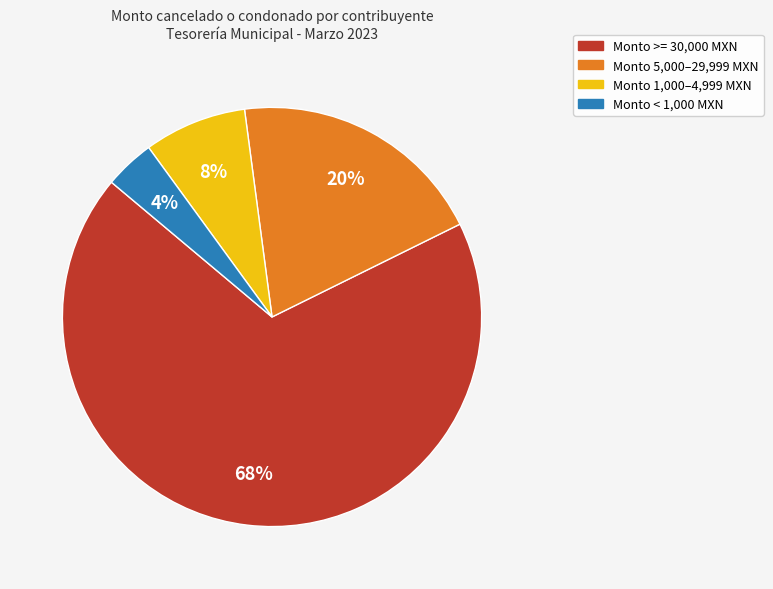

Is there any slice that represents more than half of the pie?

Yes